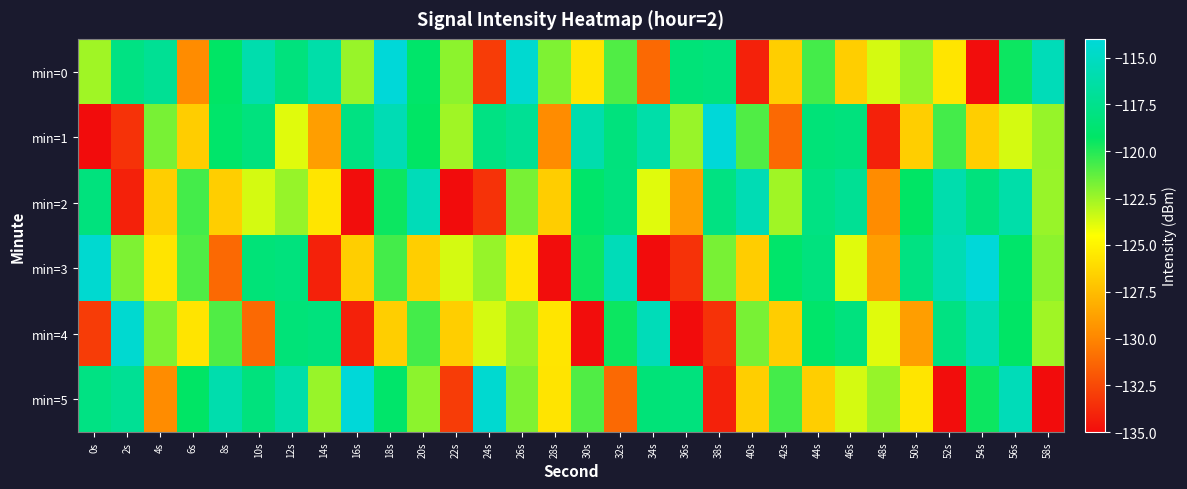

Rank the series at 0s from highest to lowest value.

min=3, min=5, min=2, min=0, min=4, min=1